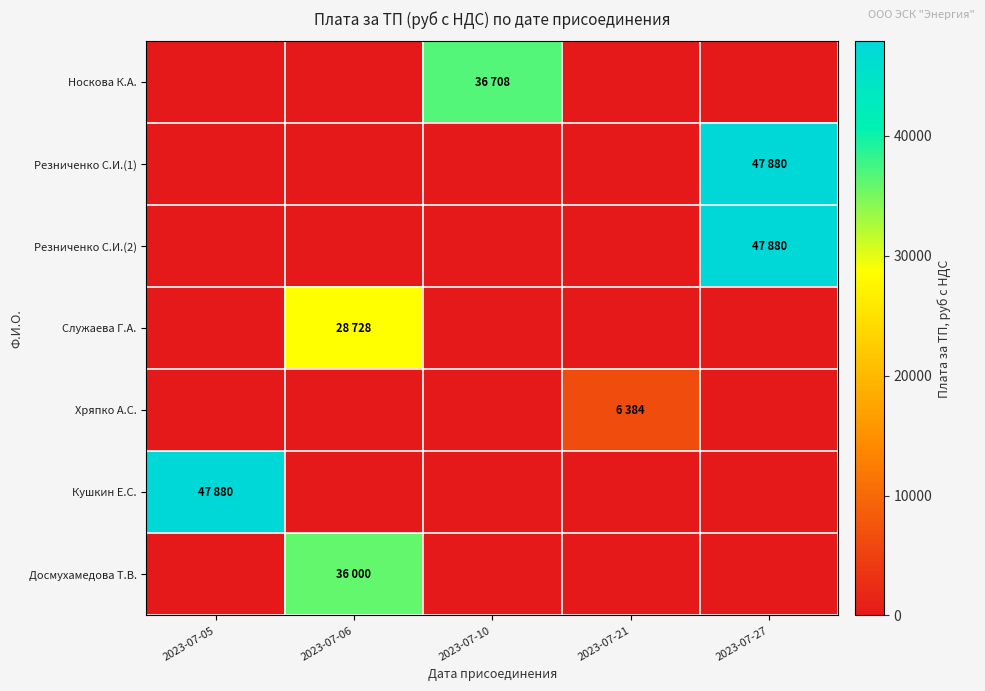

At how many categories does at least one series exceed 18180?

4